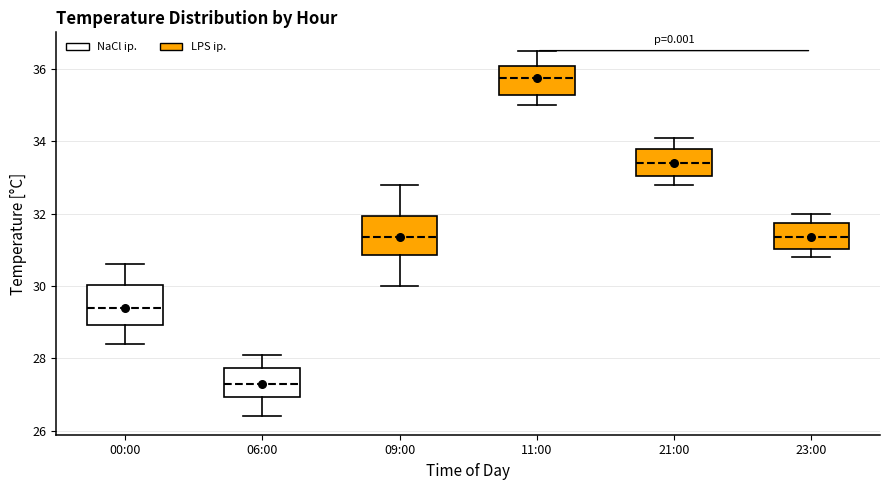

Where does the upper whisker of the box for 11:00 end on the y-axis? The values are not printed on the chart, so give them approximately, as read against the axis.

36.6